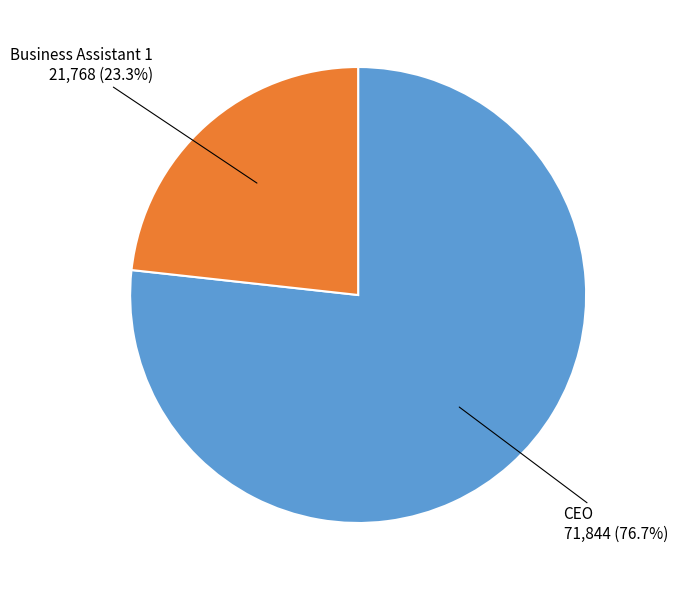

Is there any slice that represents more than half of the pie?

Yes